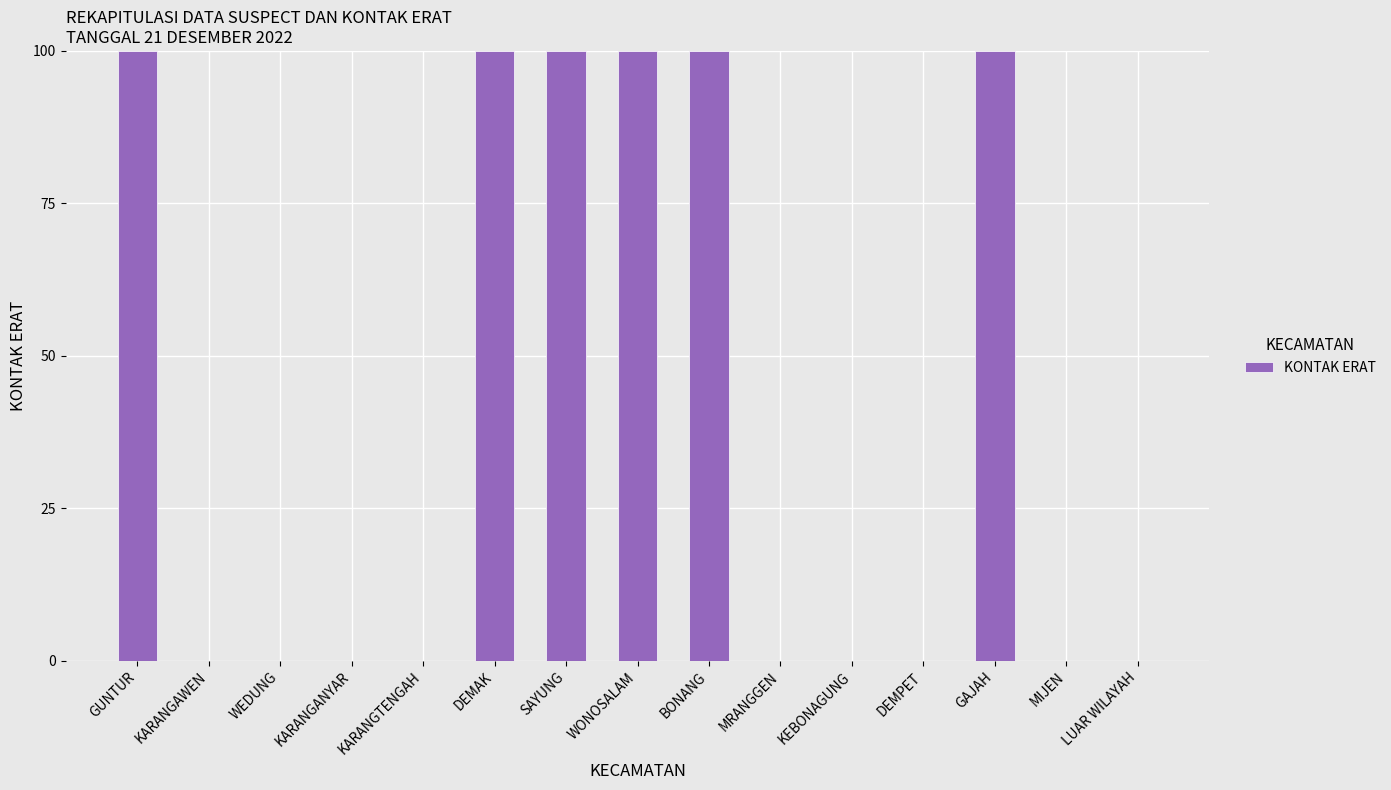

What is the maximum value shown in the chart?

100